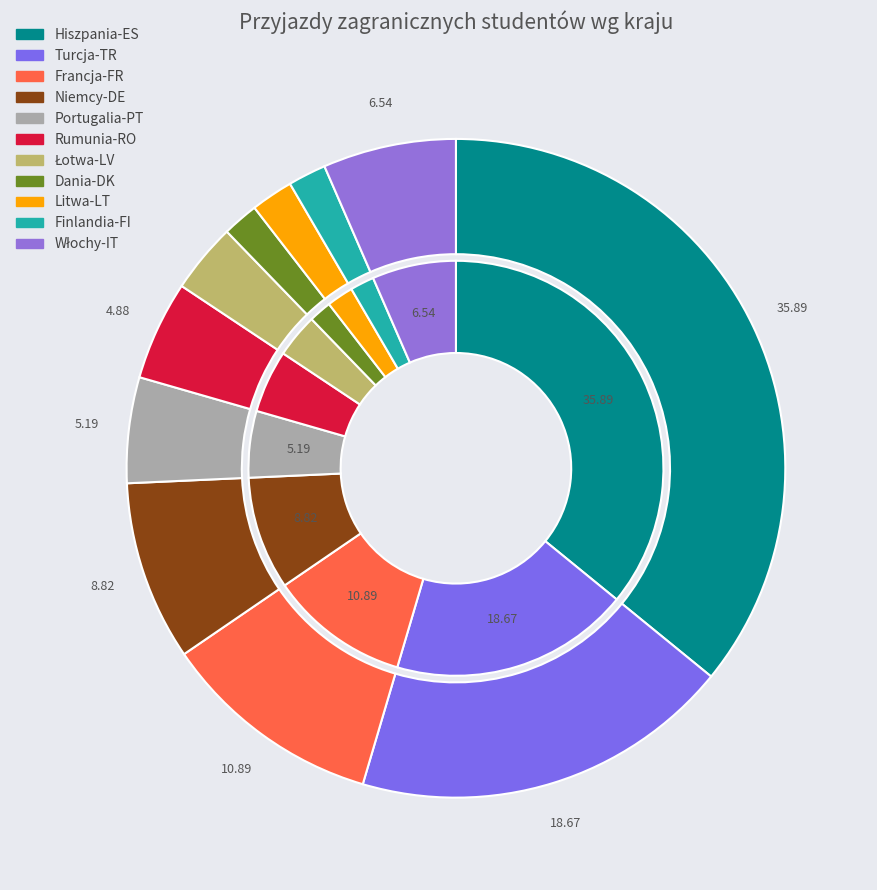

Count the number of slices in the pie.

11